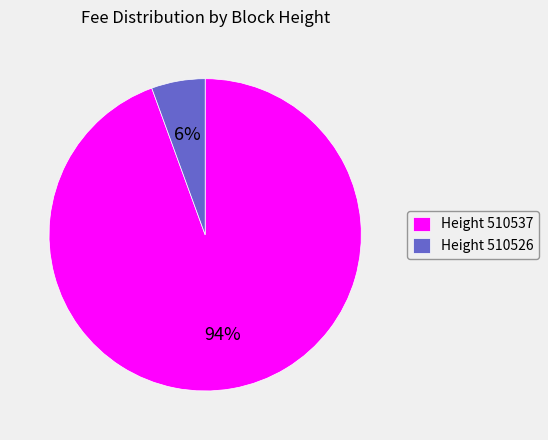

To the nearest percent, what is the average slice percentage?

50%